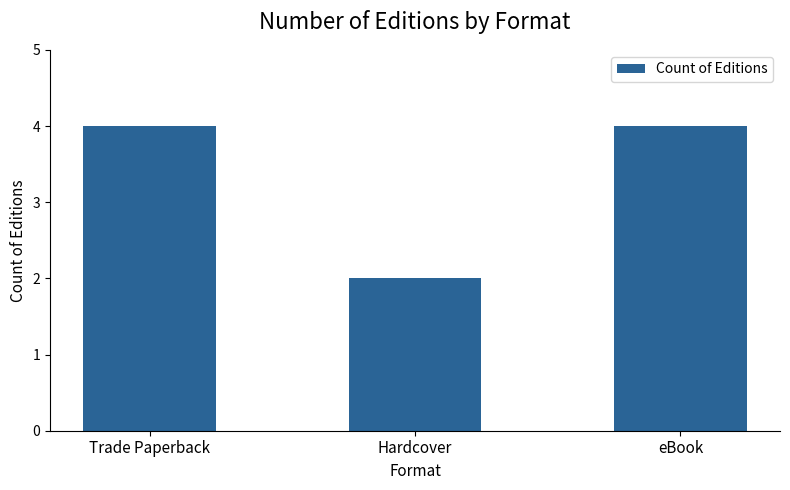

Does the chart contain any negative values?

No